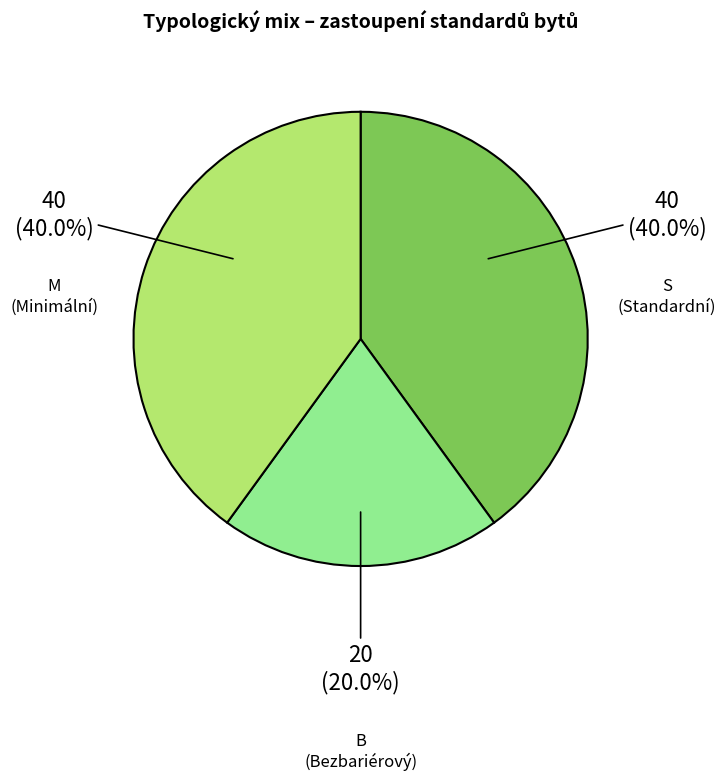

To the nearest percent, what is the average slice percentage?

33%